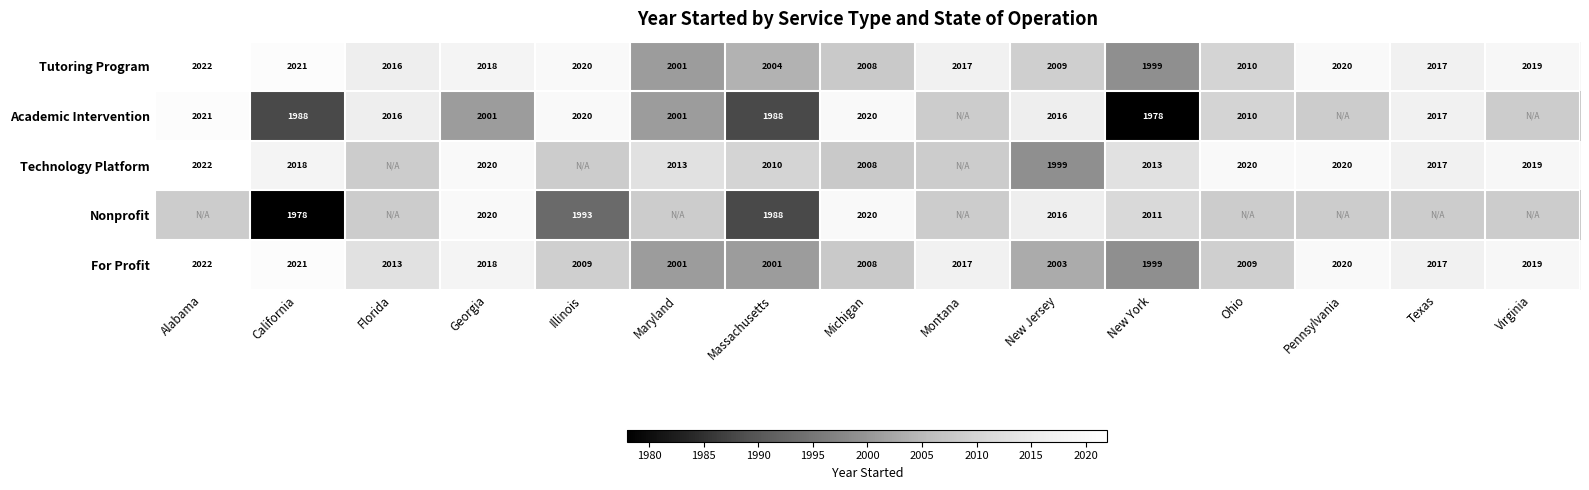

Where does the Tutoring Program series first go above 2017?

Alabama